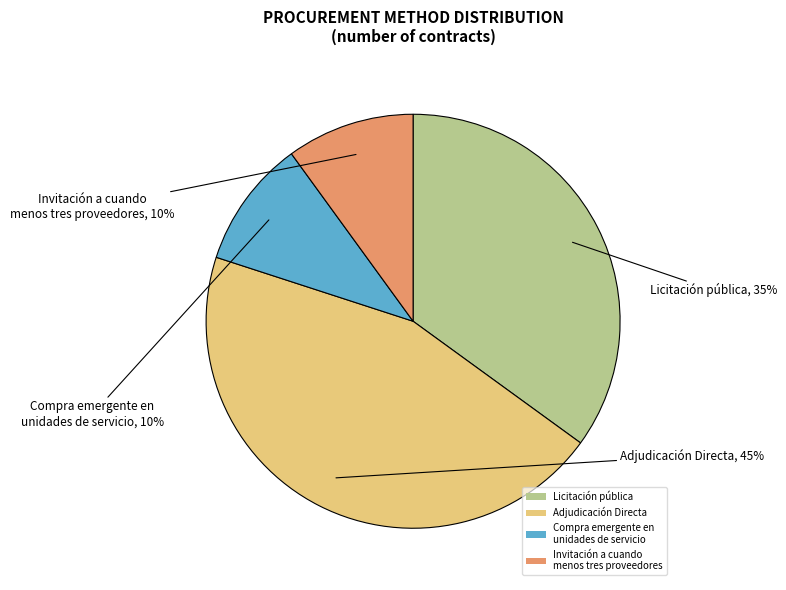

Does any single category account for the majority?

No